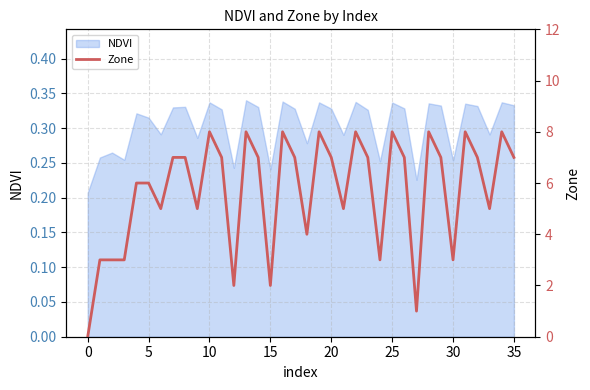

True or false: the data shows 7 at 32.

True